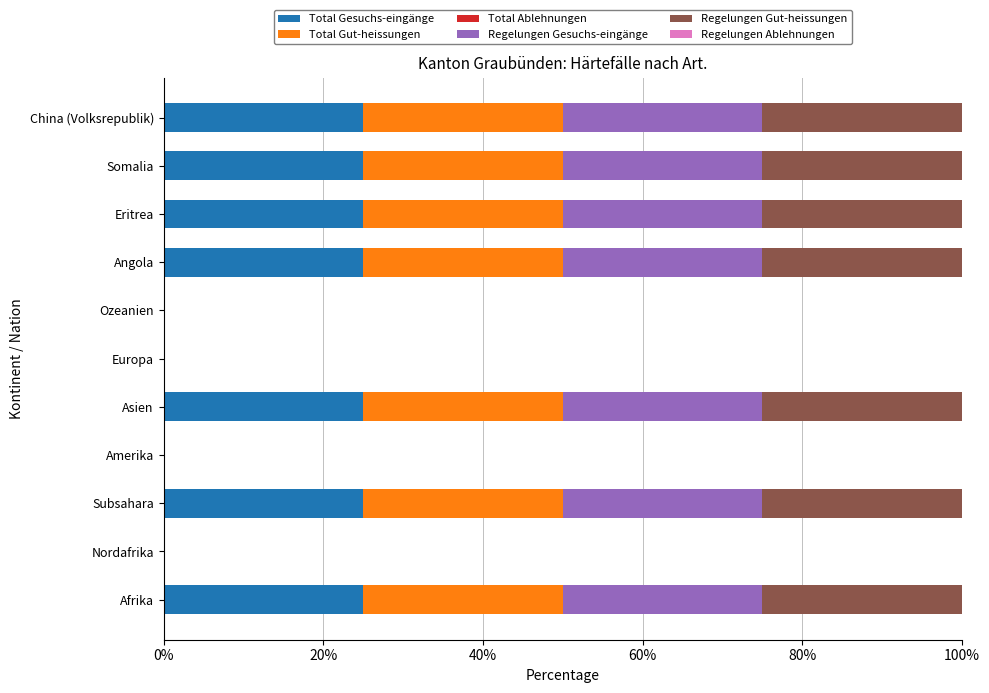

What is the total value across all series at Eritrea?

100